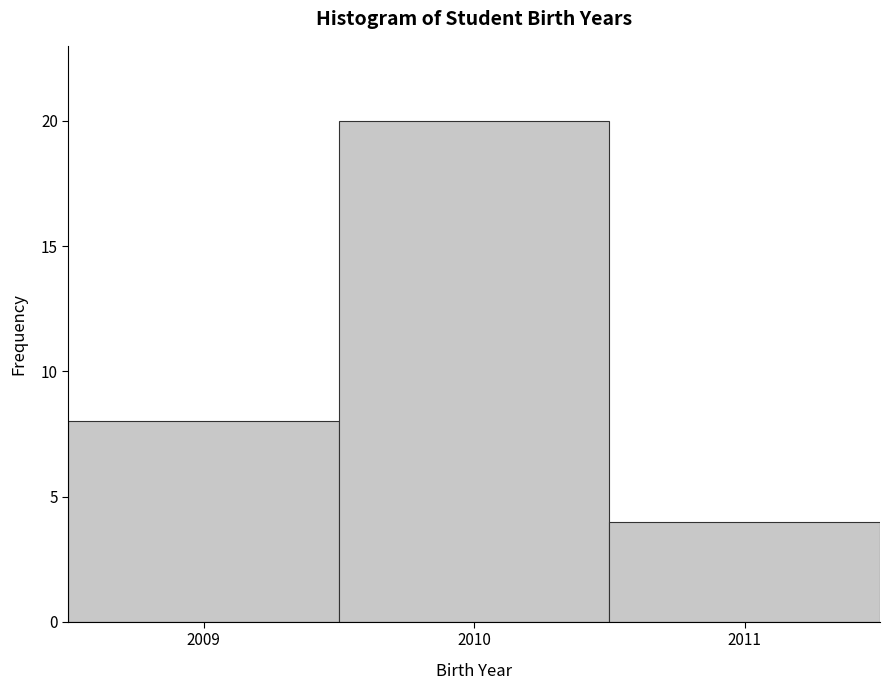

Reading left to right, list every bar in this chart as the range it spans on the x-axis followed by its height. The values are not printed on the chart, so give them approximately, as read against the axis.

2008.5 to 2009.5: 8
2009.5 to 2010.5: 20
2010.5 to 2011.5: 4